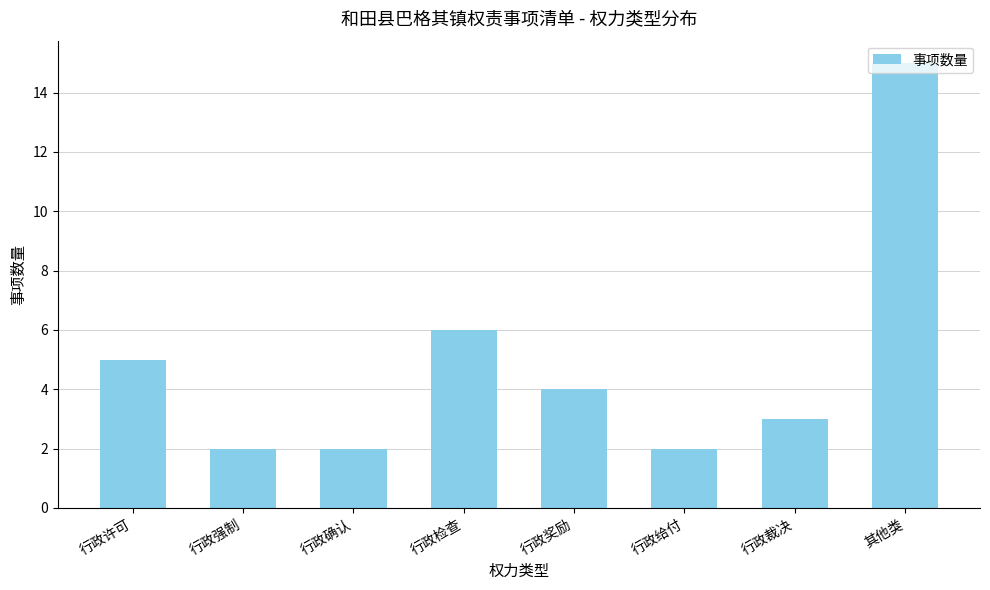

Approximately how many times larger is the value at 行政许可 compared to 行政给付?

2.5